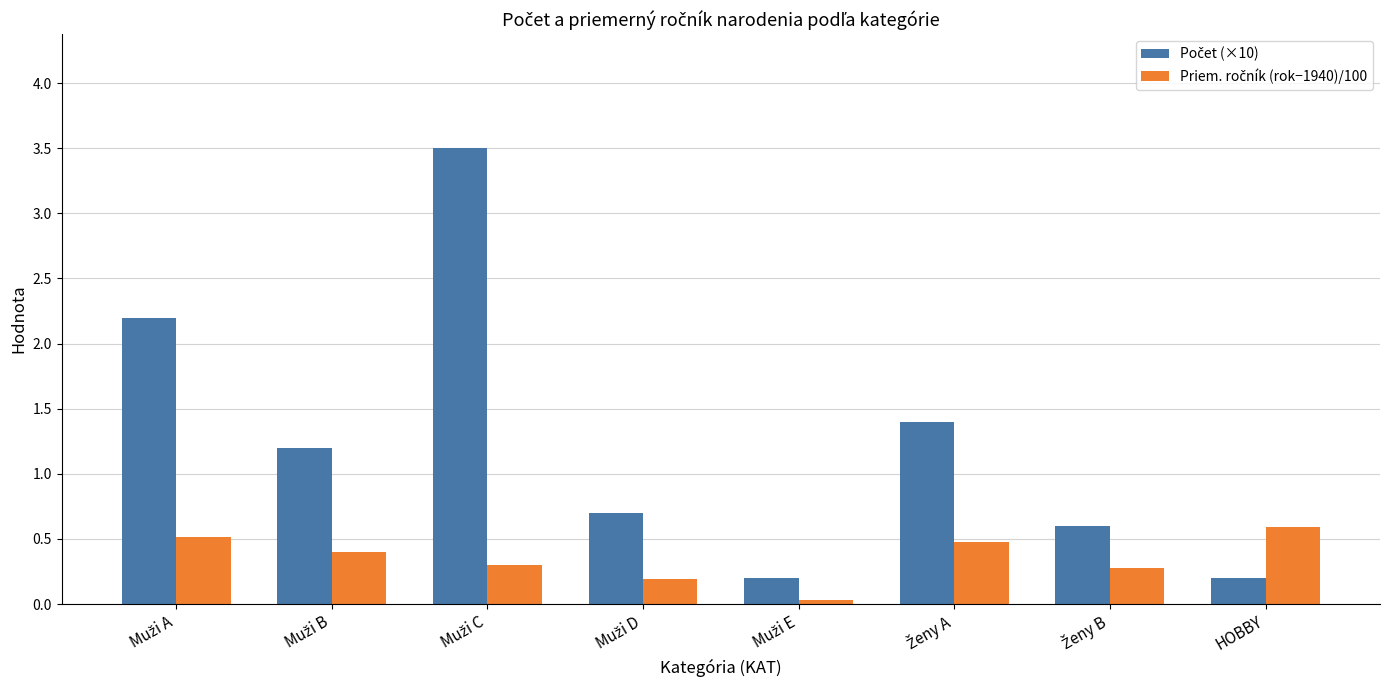

What is the spread (max minus min) of values at HOBBY?

0.4